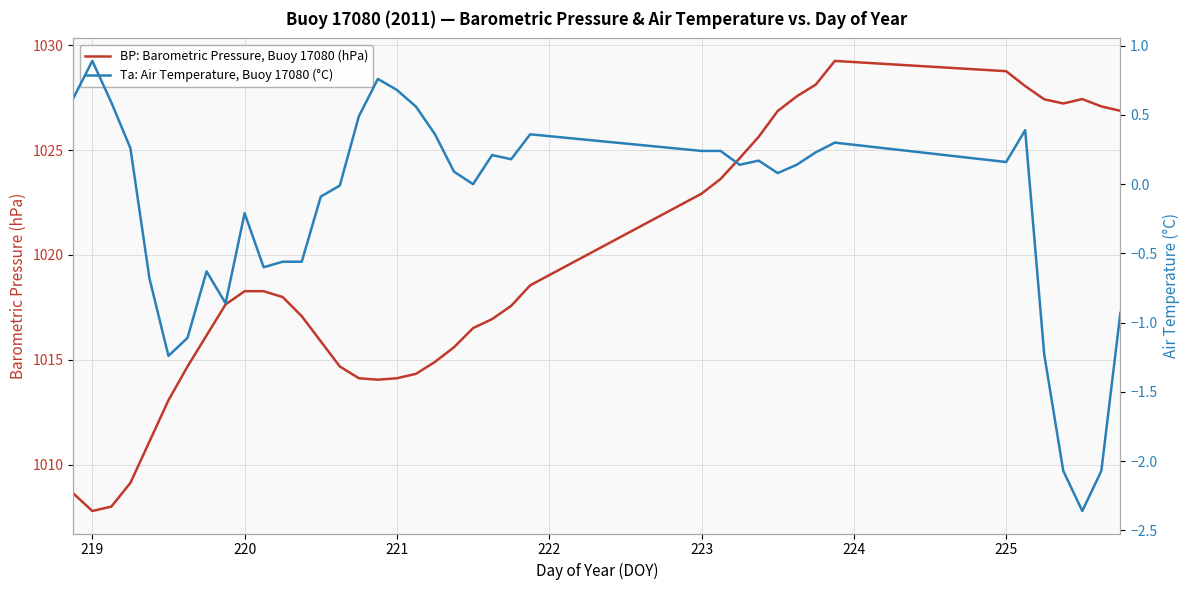

The BP: Barometric Pressure, Buoy 17080 (hPa) series shows 1329.9 at 10. True or false?

False